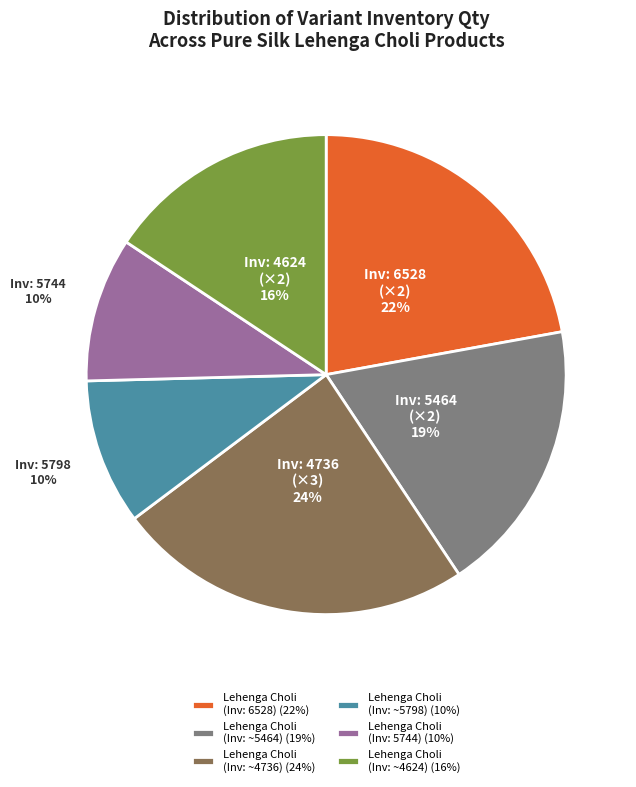

What is the largest slice in the pie chart?

Lehenga Choli (Inv: ~4736) (24%)